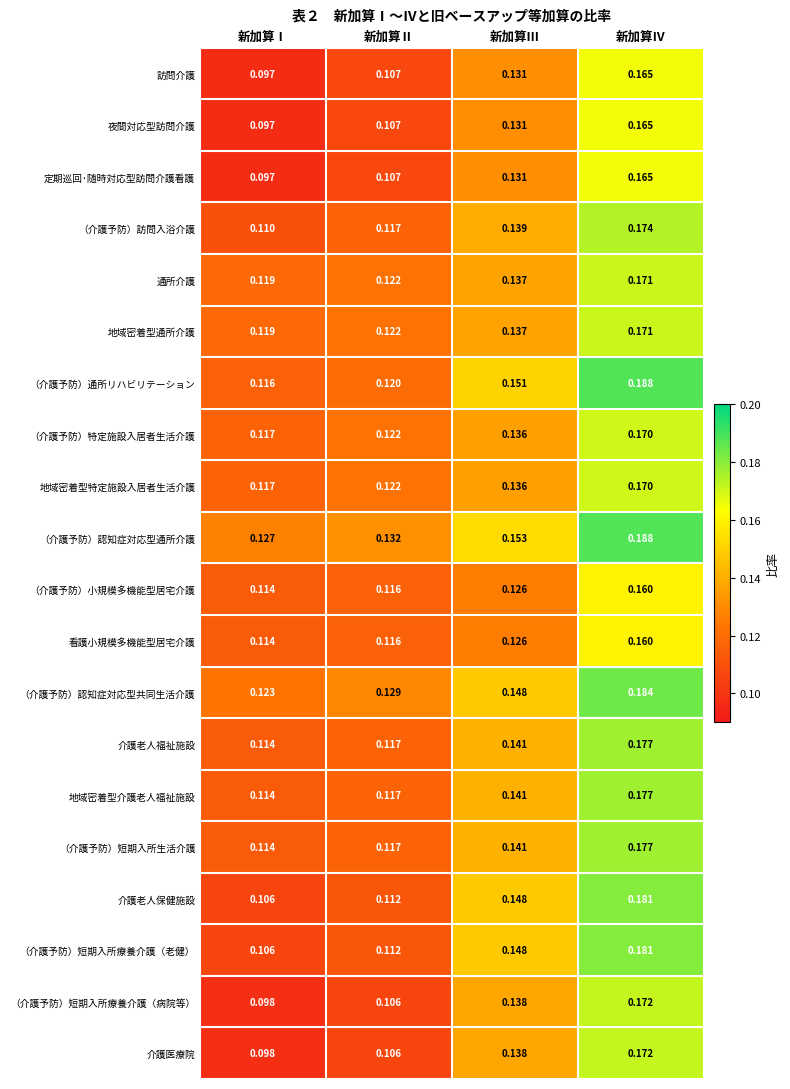

List the labels in order of （介護予防）通所リハビリテーション value, smallest first.

新加算Ⅰ, 新加算Ⅱ, 新加算Ⅲ, 新加算Ⅳ